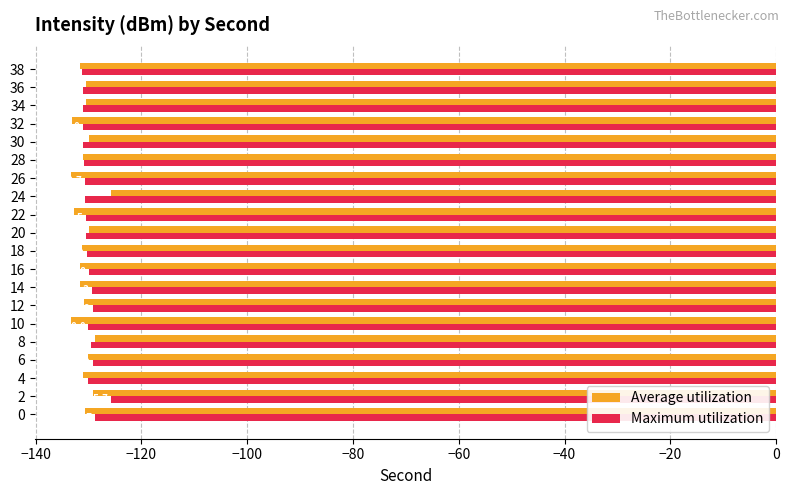

Which category has the lowest value across all series?

10